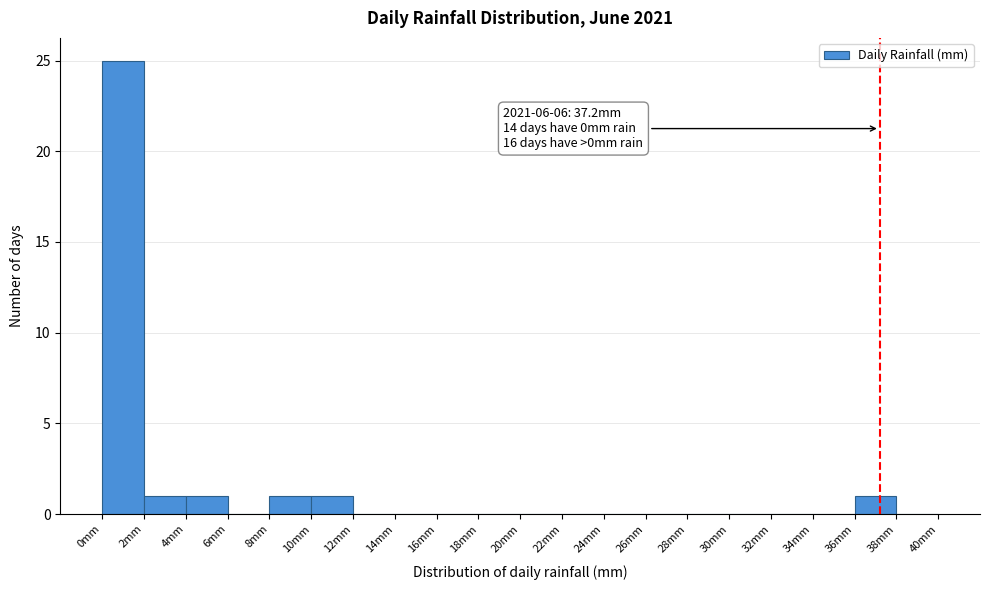

Which range on the x-axis has the tallest bar?

0 to 2